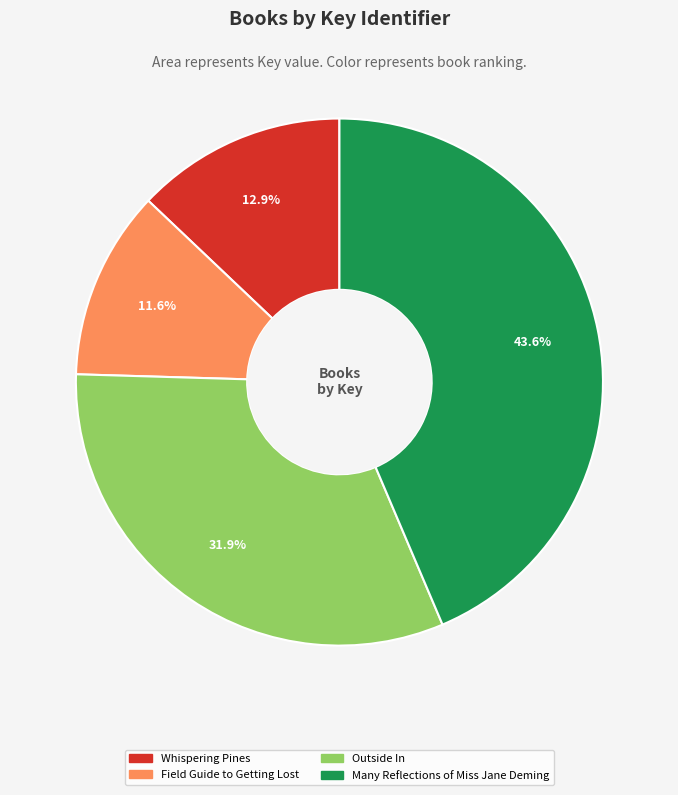

Does Many Reflections of Miss Jane Deming represent more than half of the total?

No